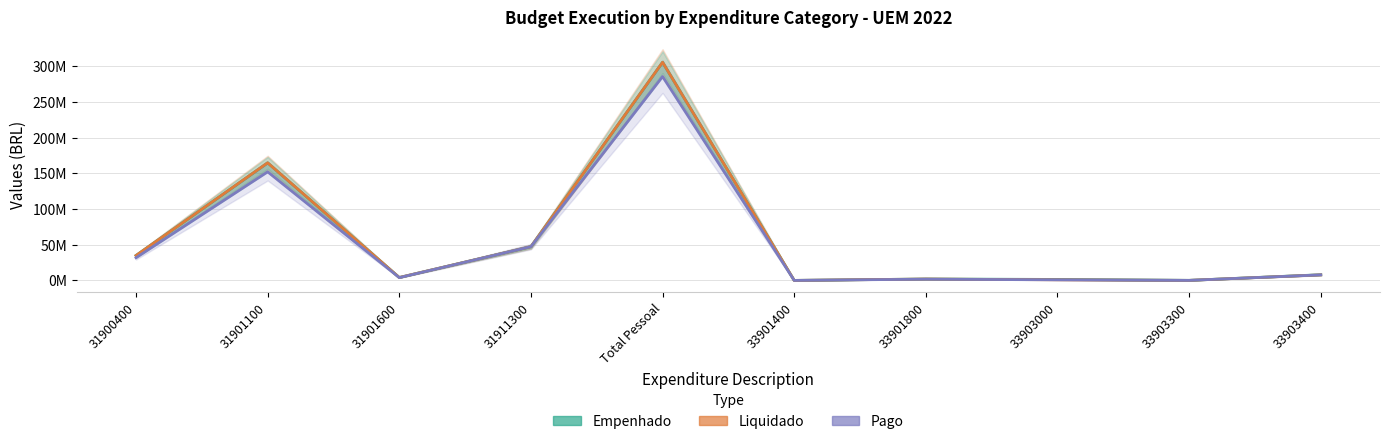

How many values in the Liquidado series exceed 7756959?

5